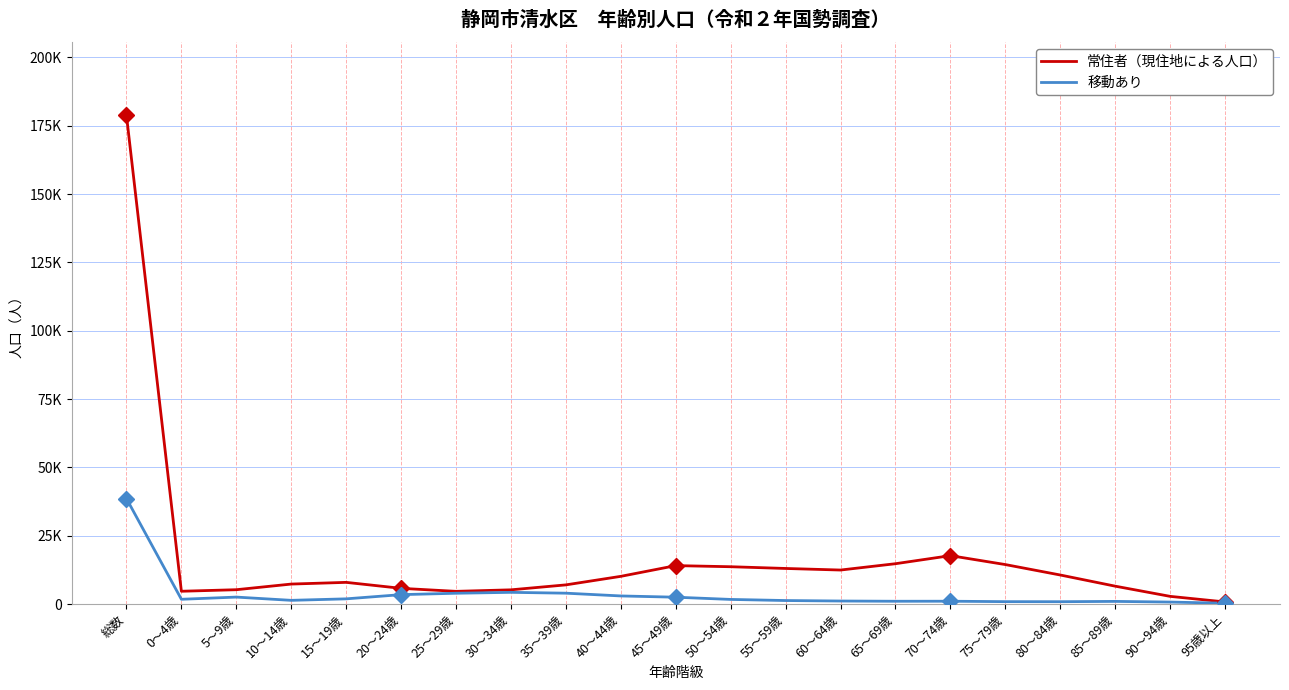

True or false: 常住者（現住地による人口） and 移動あり cross at least once.

False